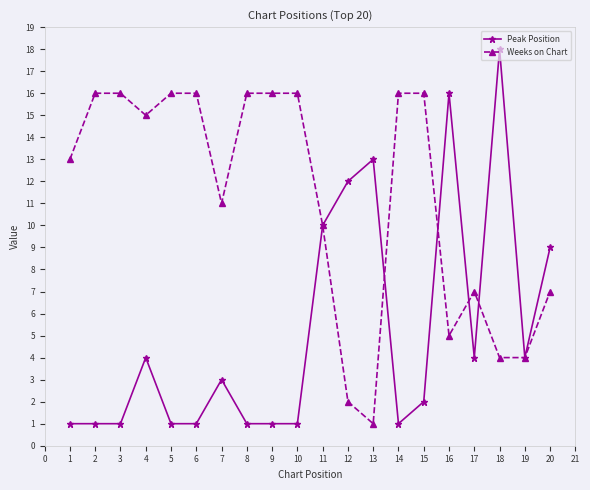

True or false: Peak Position has a value of 2 at 3.

False